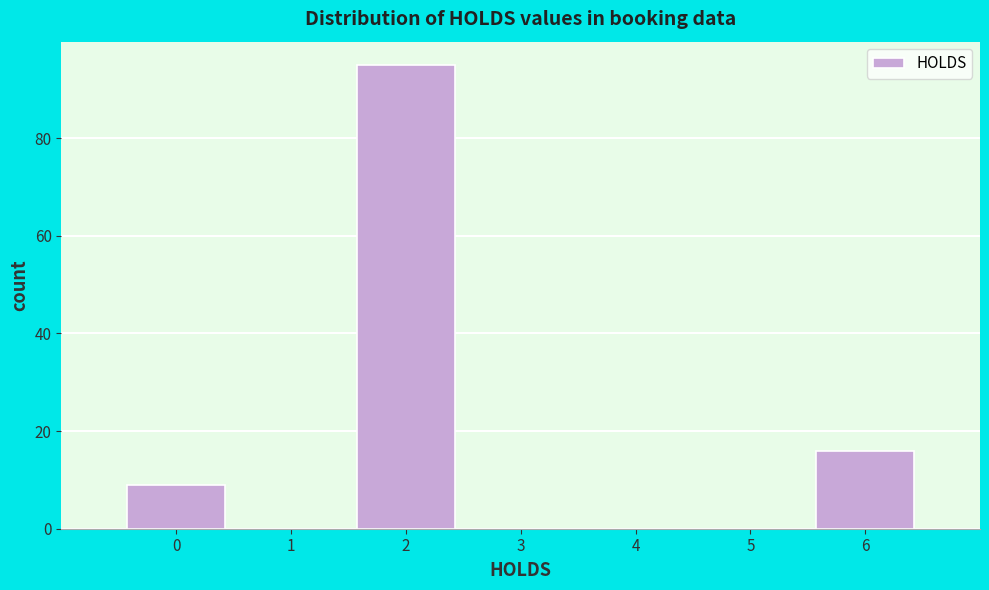

Reading right to left, extract all data points from this chart.

6=16	5=0	4=0	3=0	2=95	1=0	0=9